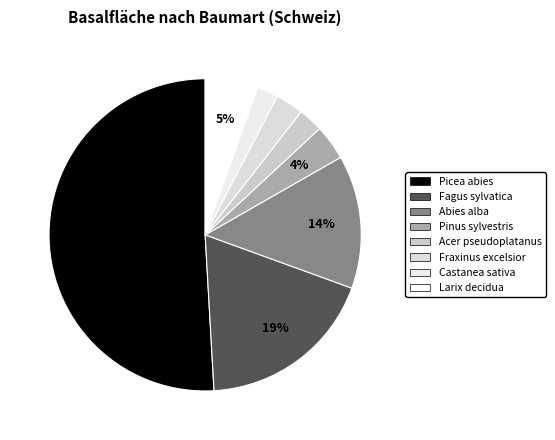

To the nearest percent, what is the difference between the largest and smallest slice percentages?

49%